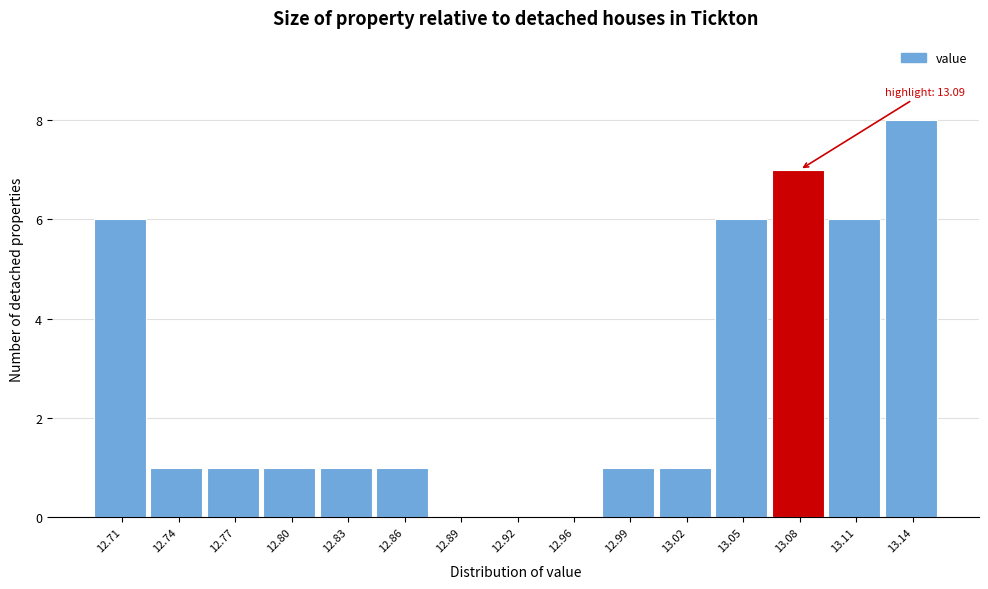

Reading left to right, what are all the values shown in this chart?

12.71=6	12.74=1	12.77=1	12.80=1	12.83=1	12.86=1	12.89=0	12.92=0	12.96=0	12.99=1	13.02=1	13.05=6	13.08=7	13.11=6	13.14=8